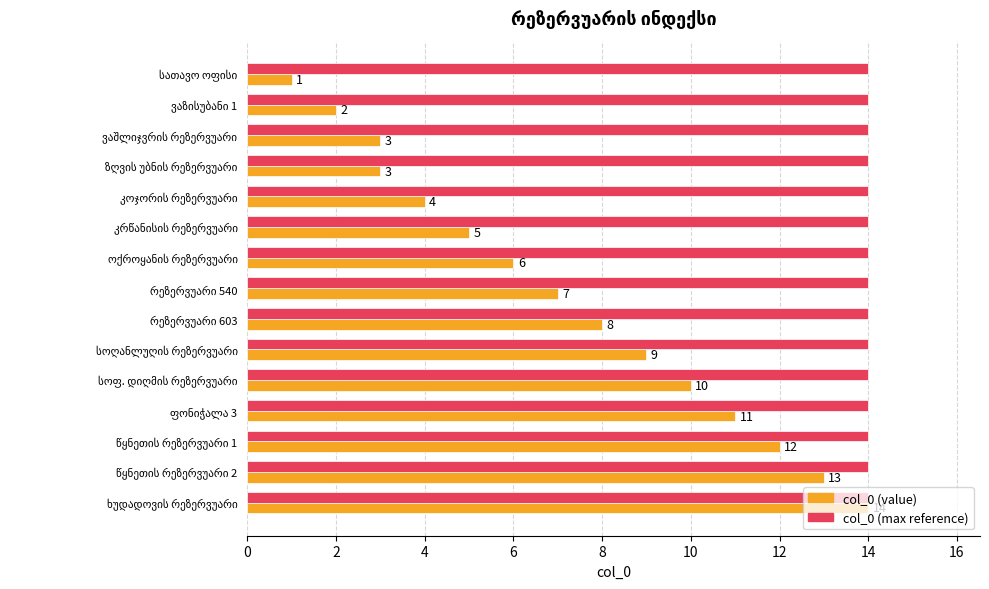

List the series in order of their overall mean, lowest first.

col_0 (value), col_0 (max reference)